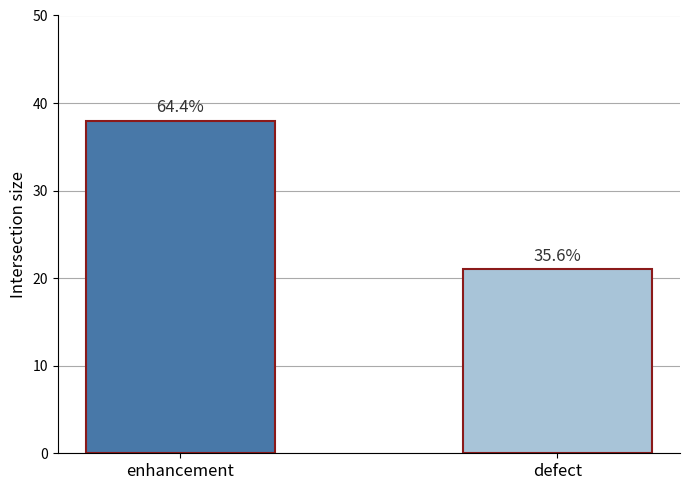

Which category has the lowest value across all series?

defect